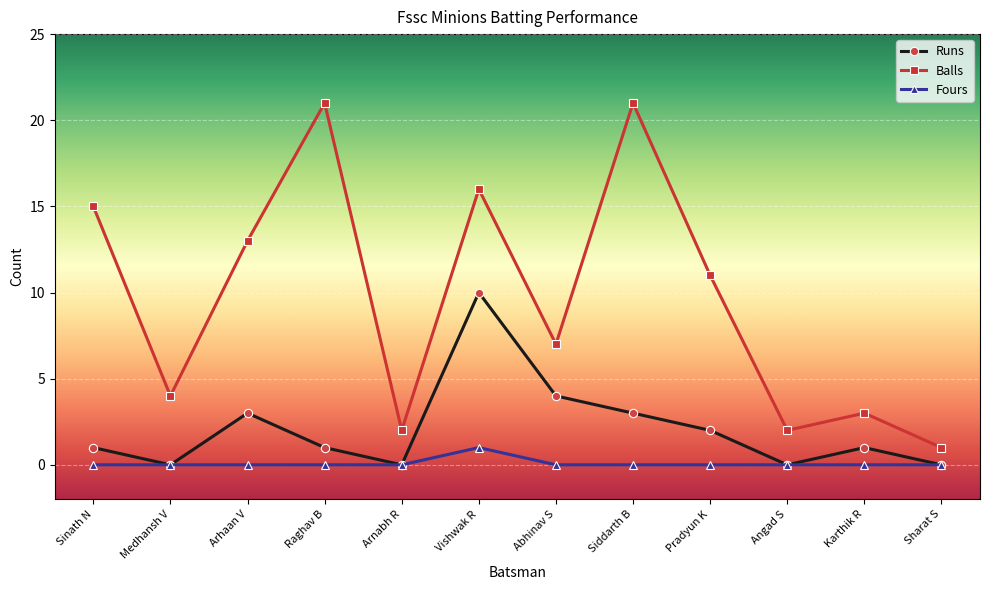

How many interior local valleys does the Balls series have?

4